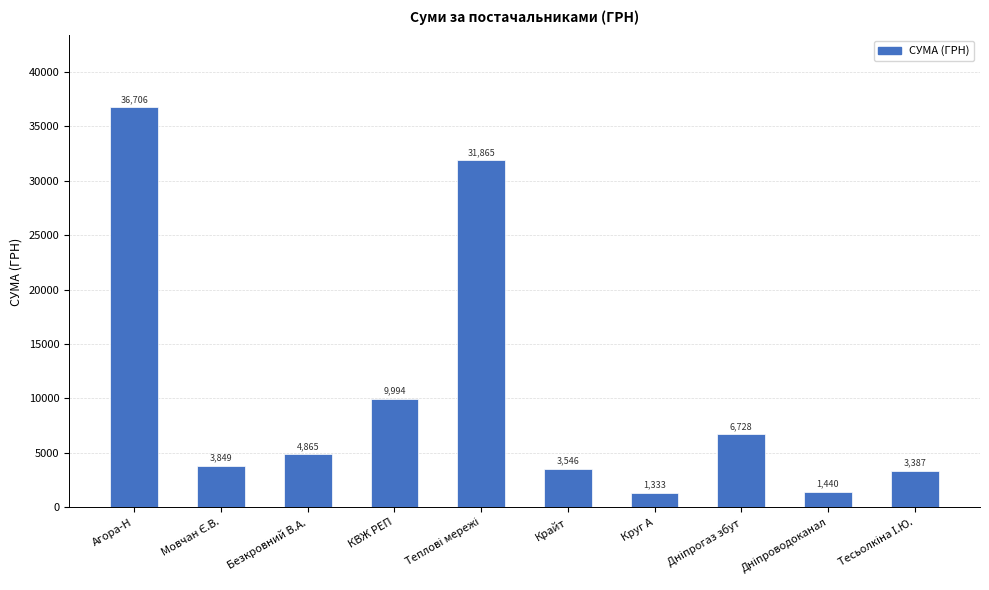

What is the difference between the second highest and minimum values?

30532.0